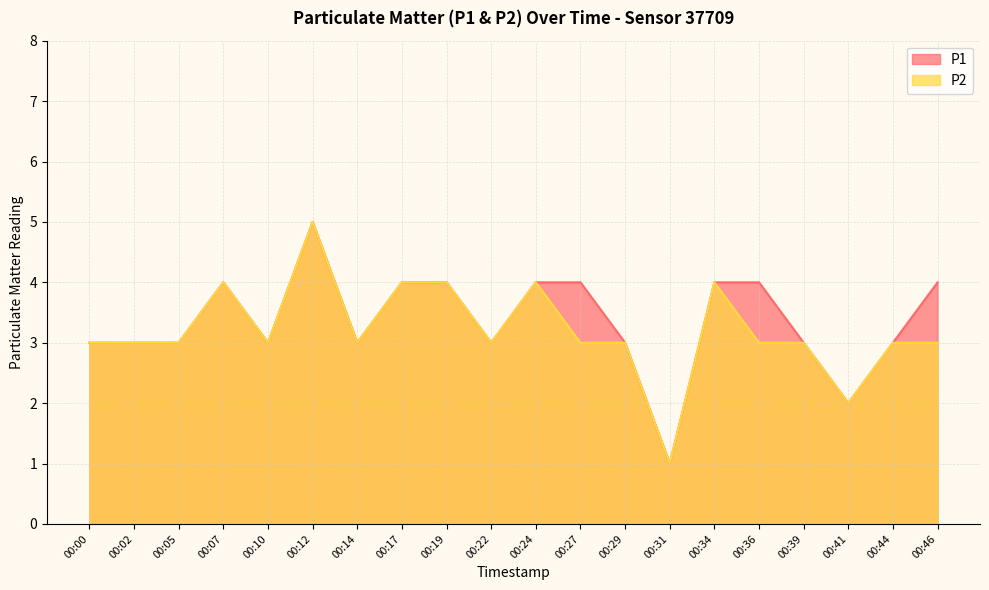

What is the sum of the P1 values at 00:07 and 00:12?

9